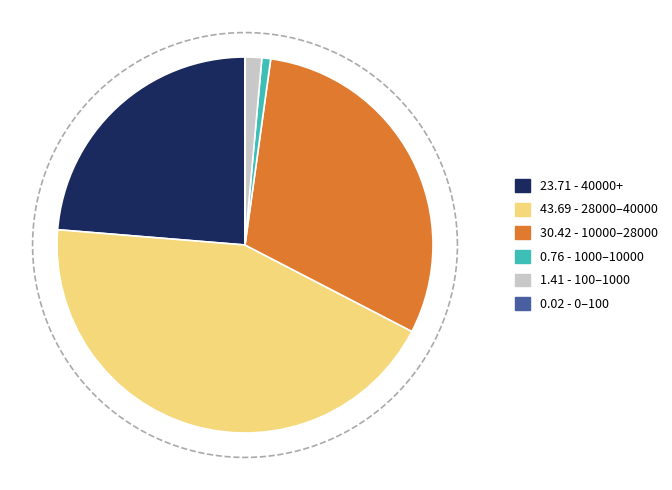

What portion of the pie excludes 14?

100.0%